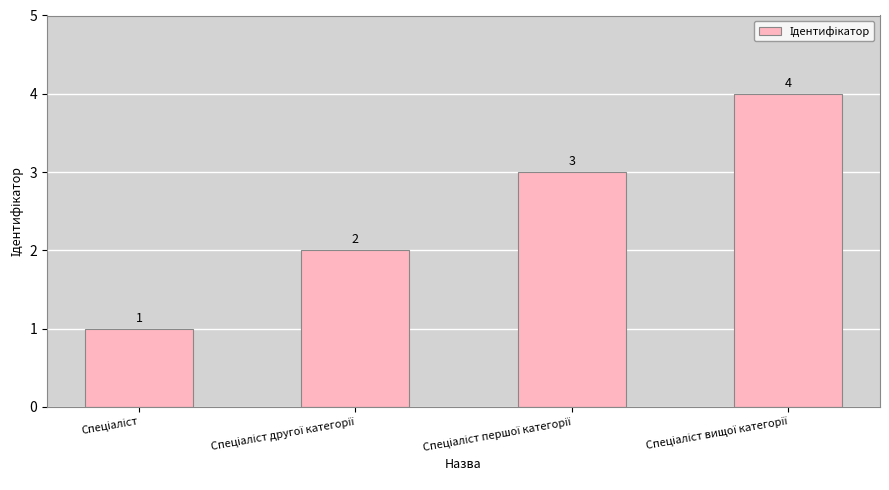

What is the value of the 2nd bar from the left?

2